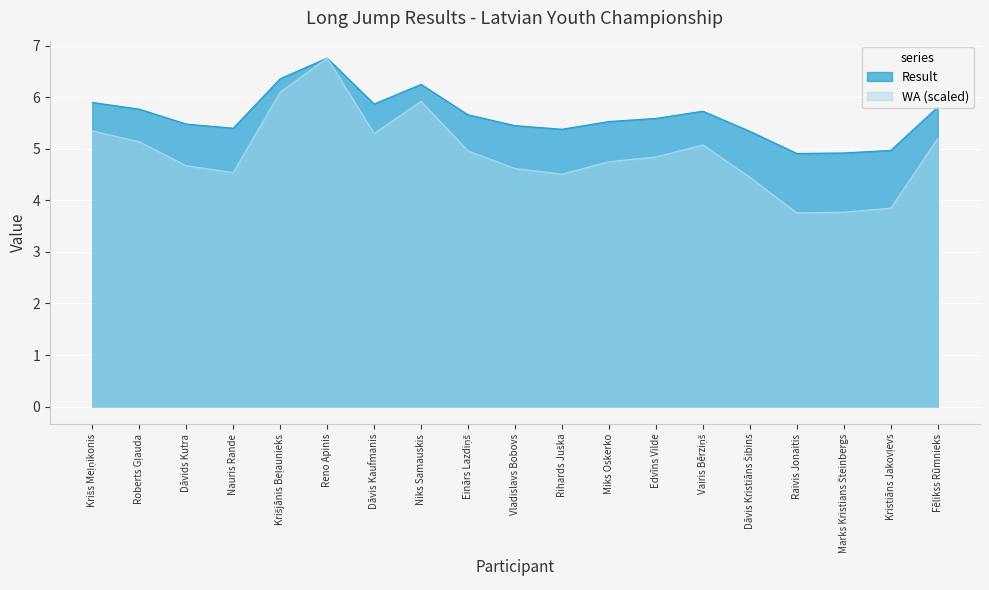

Between Roberts Gļauda and Kristiāns Jakovļevs, which series saw the biggest shift?

WA